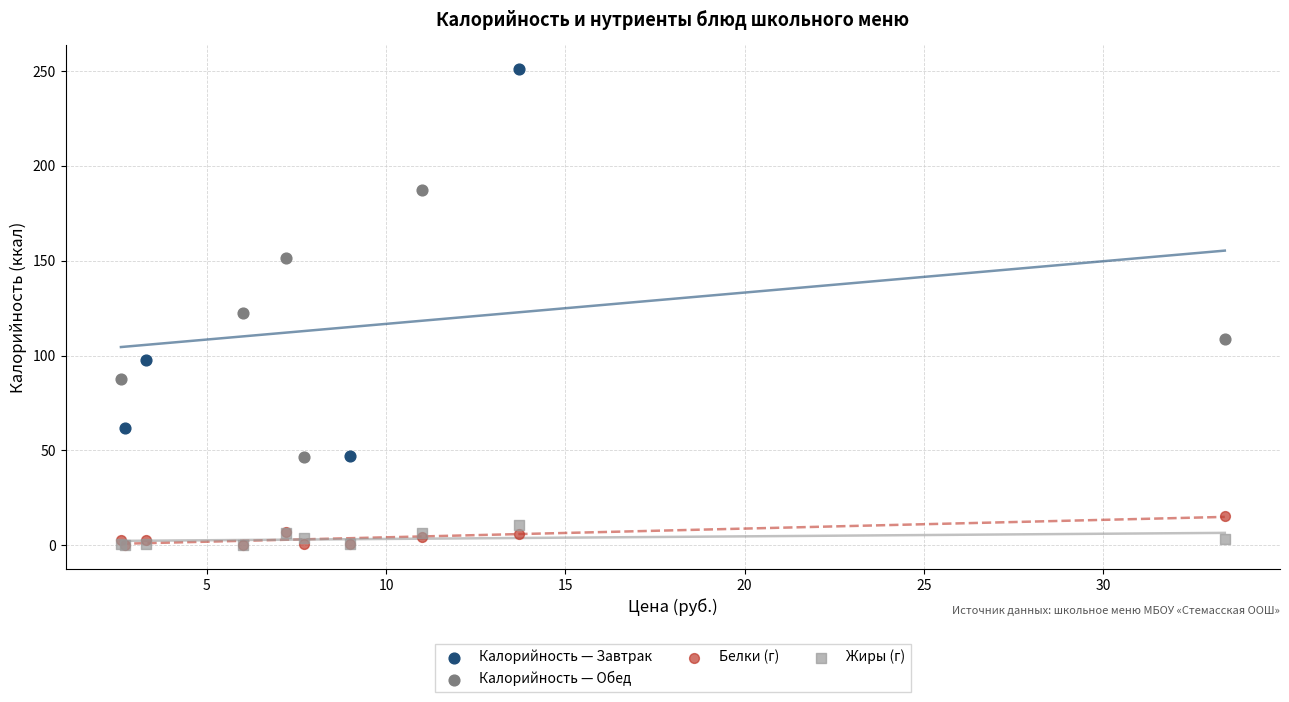

Which series has the widest spread of Y values?

Калорийность — Завтрак